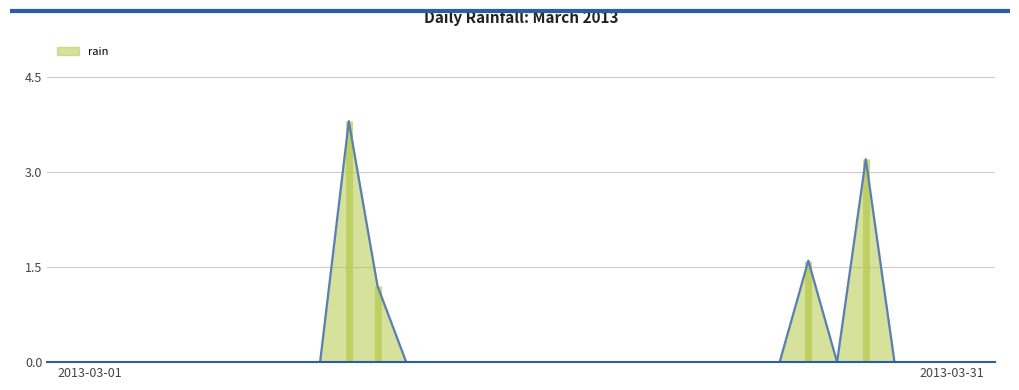

What is the average value?

0.3